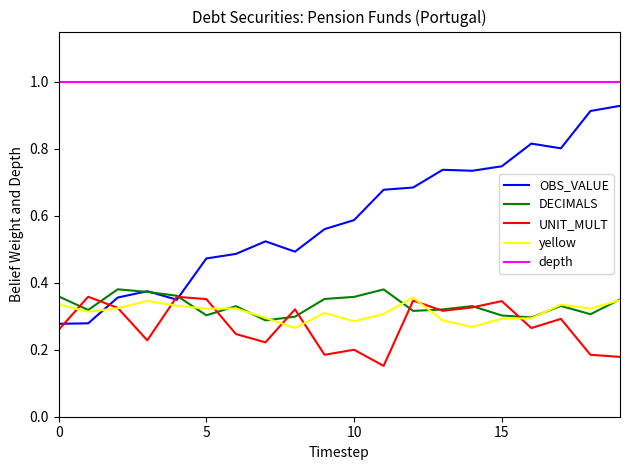

Which series has the largest range (max minus min)?

OBS_VALUE